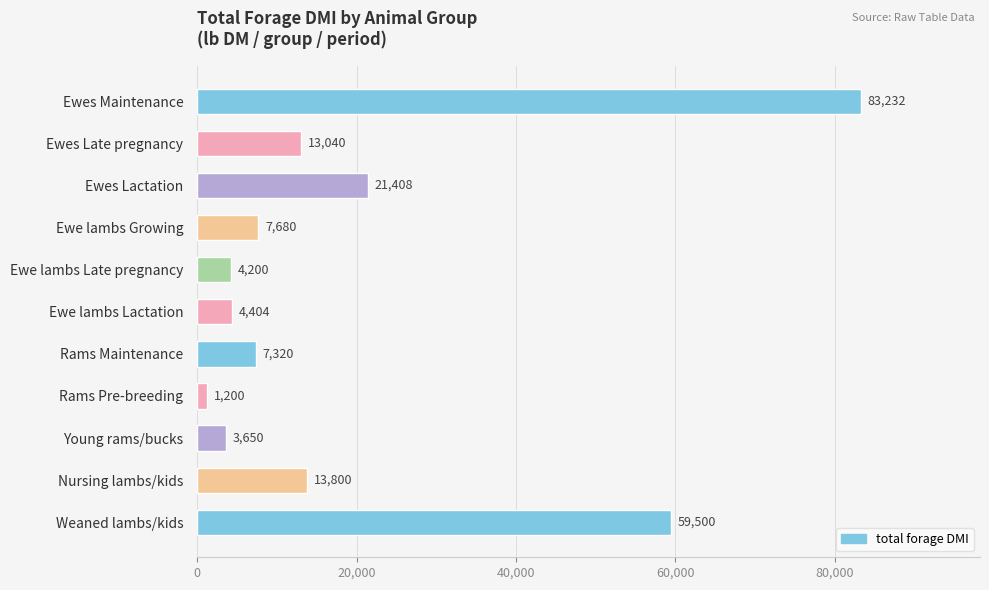

Reading bottom to top, extract all data points from this chart.

Weaned lambs/kids=59500	Nursing lambs/kids=13800	Young rams/bucks=3650	Rams Pre-breeding=1200	Rams Maintenance=7320	Ewe lambs Lactation=4404	Ewe lambs Late pregnancy=4200	Ewe lambs Growing=7680	Ewes Lactation=21408	Ewes Late pregnancy=13040	Ewes Maintenance=83232